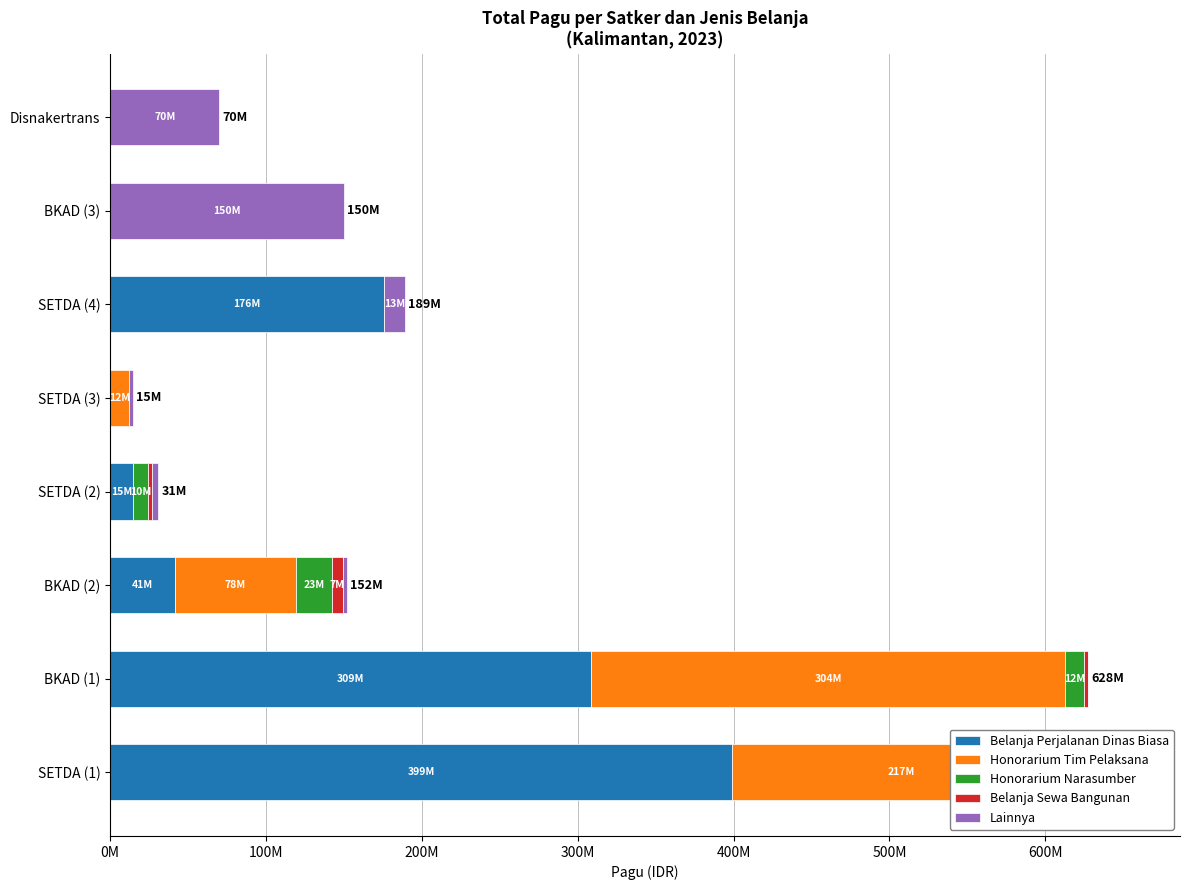

Count the number of categories in the chart.

8